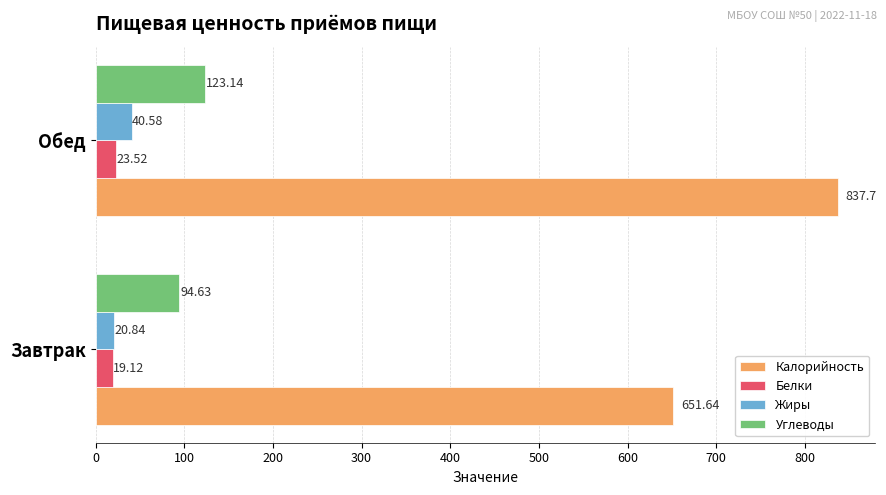

Where is Углеводы nearest to the value 108?

Завтрак